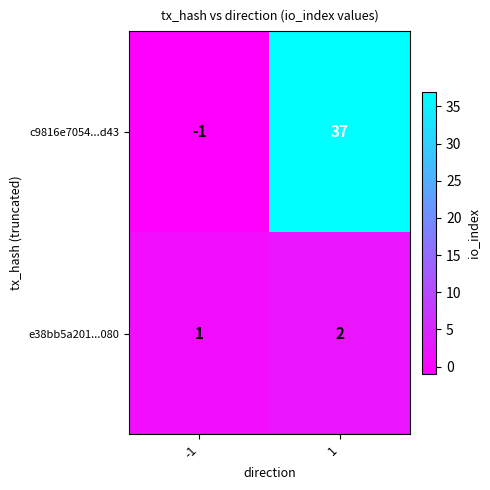

Read the c9816e7054...d43 value at 1.

37